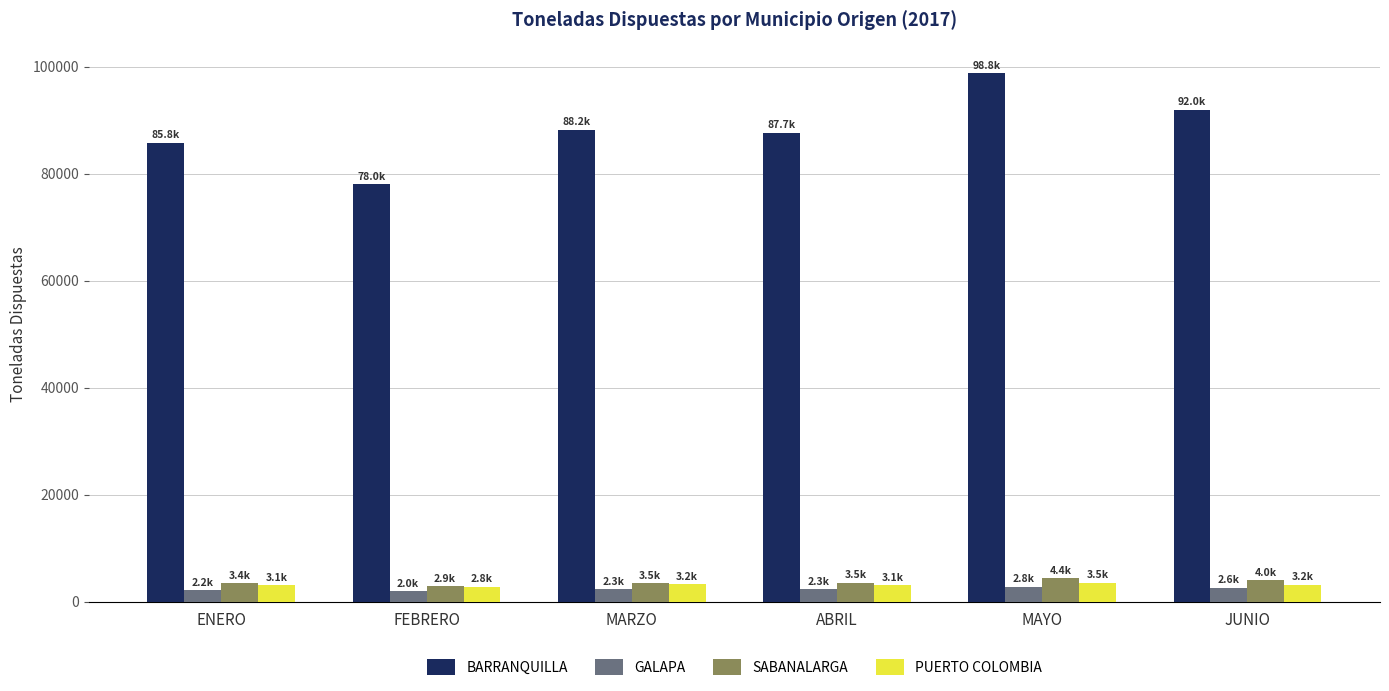

The SABANALARGA series shows 3543.8 at ABRIL. True or false?

True